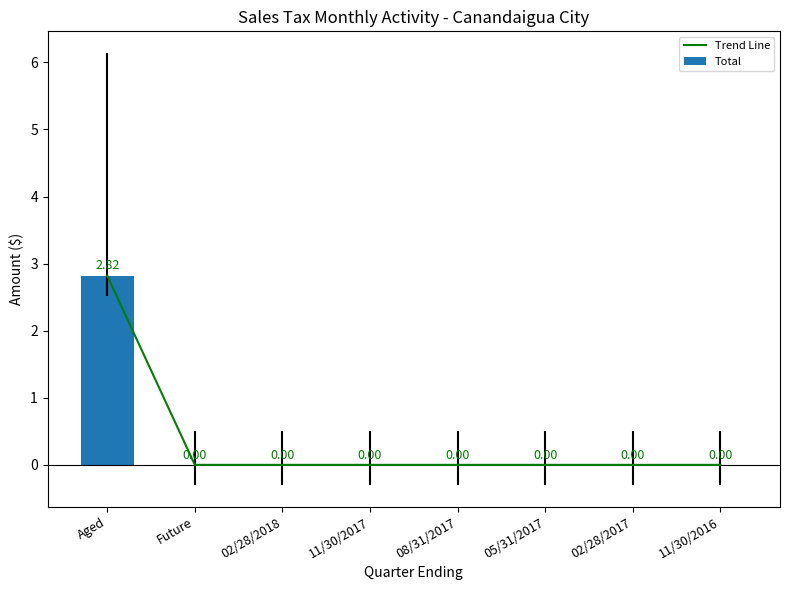

How many values in the Trend Line series exceed 0?

1